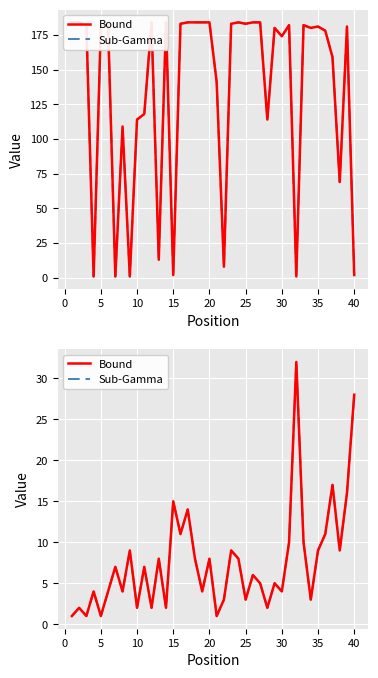

What is the difference between the maximum and minimum values in the Sub-Gamma series?

31